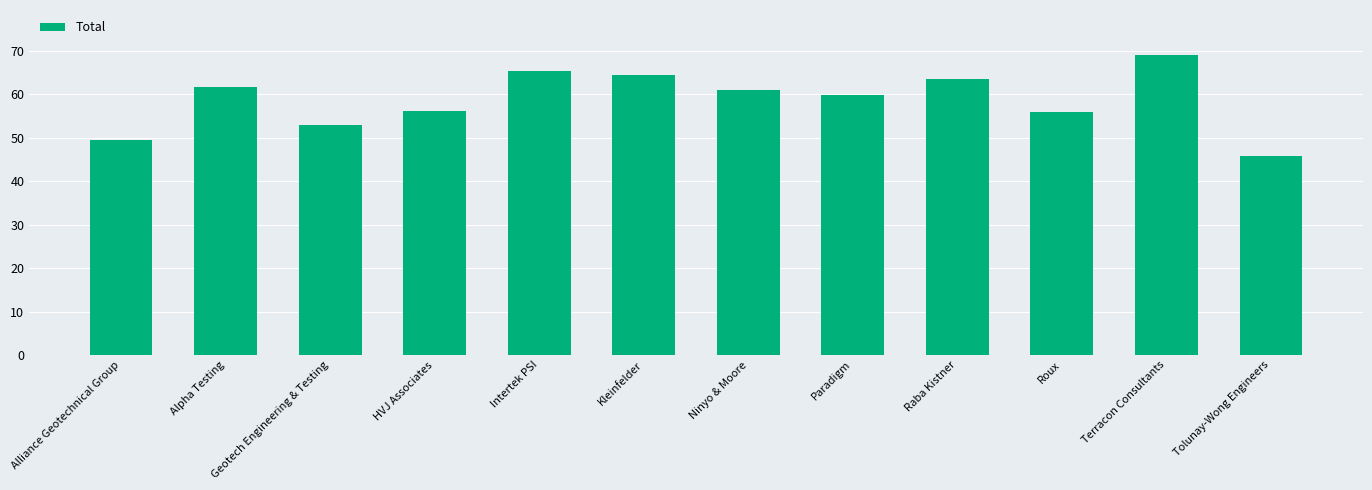

What is the sum of the values at Intertek PSI and Paradigm?

125.2